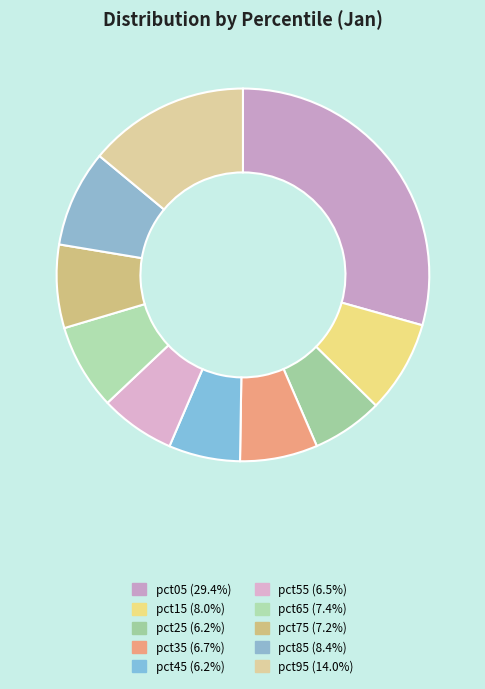

What is the smallest slice in the pie chart?

pct25